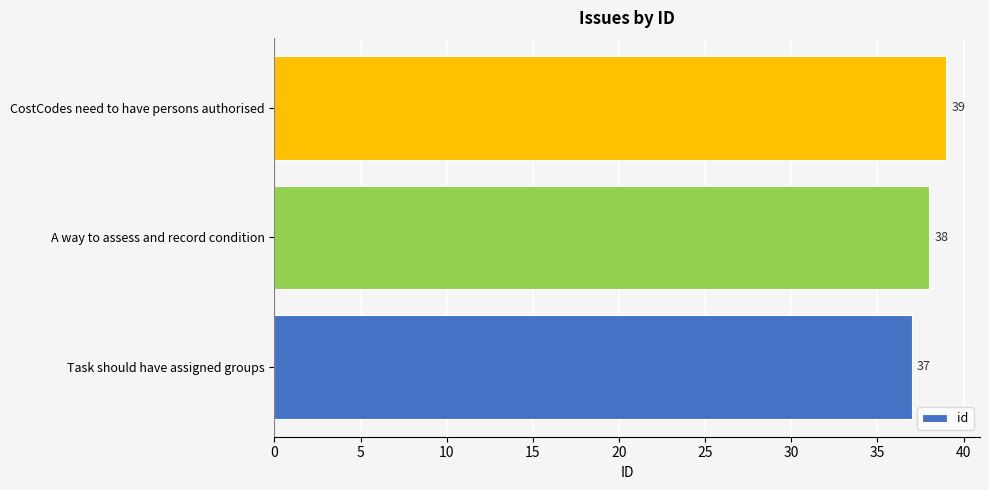

What is the change in value from Task should have assigned groups to CostCodes need to have persons authorised?

+2